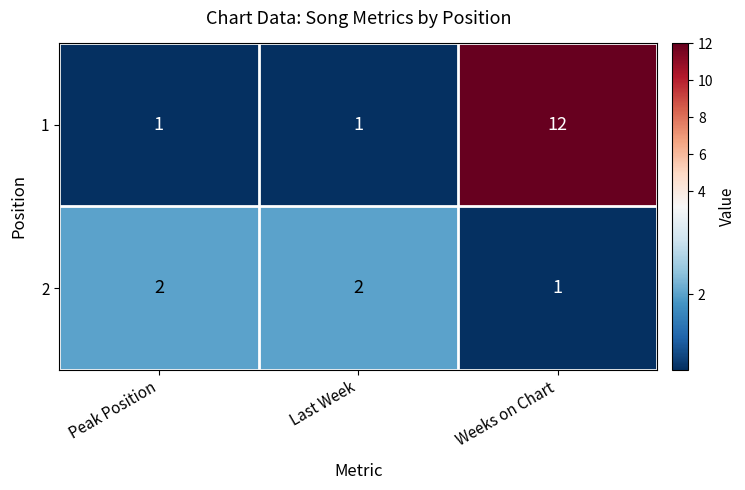

Which series has the widest spread of values?

1